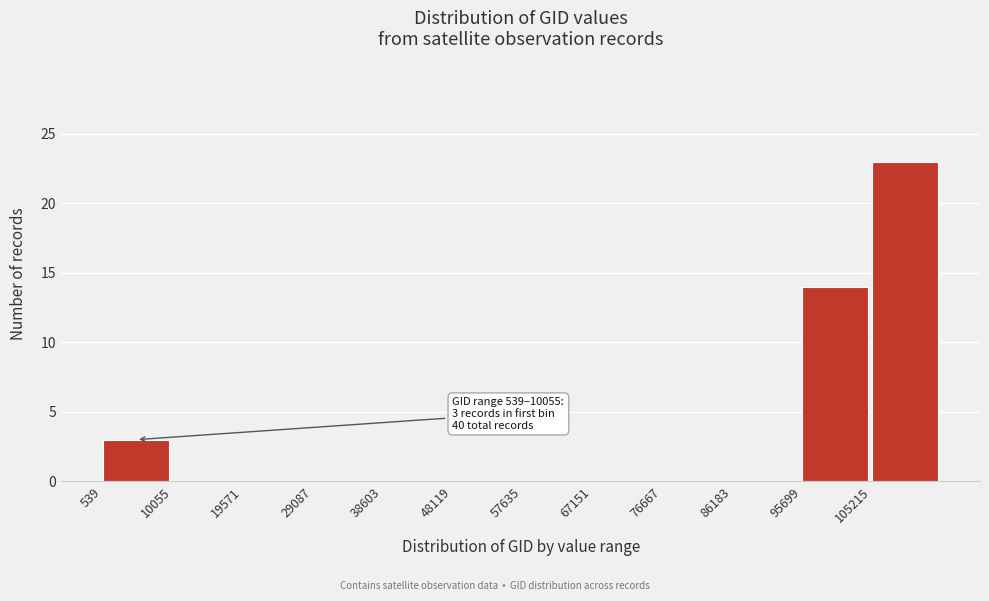

Which range on the x-axis has the tallest bar?

105000 to 115000